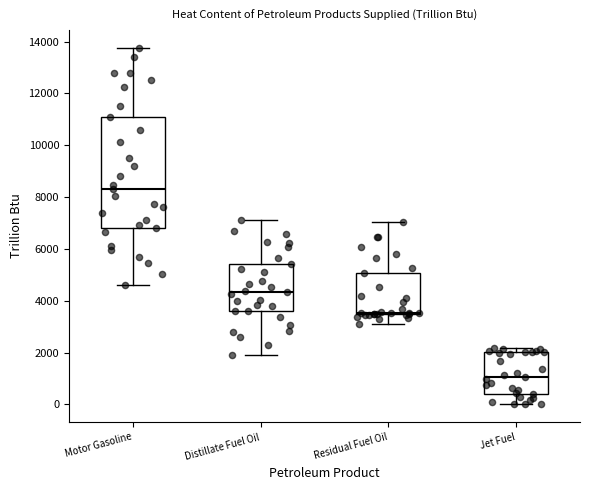

Where does the median line of the box for Residual Fuel Oil sit on the y-axis? The values are not printed on the chart, so give them approximately, as read against the axis.

3600